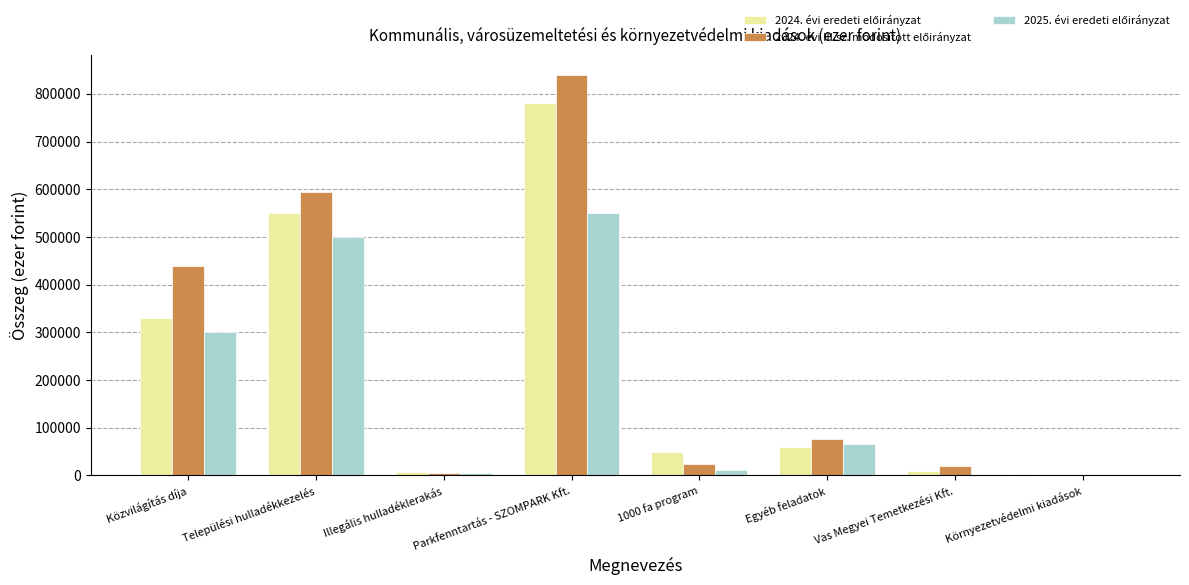

What is the total value across all series at Egyéb feladatok?

203540